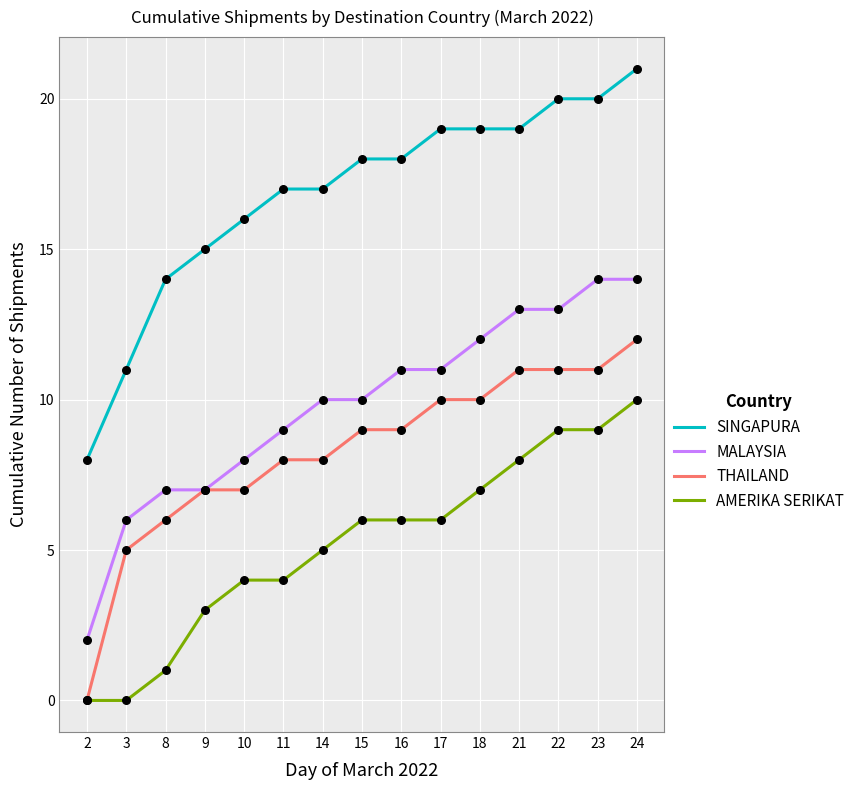

Is the value of MALAYSIA at 10 greater than the value of AMERIKA SERIKAT at 22?

No